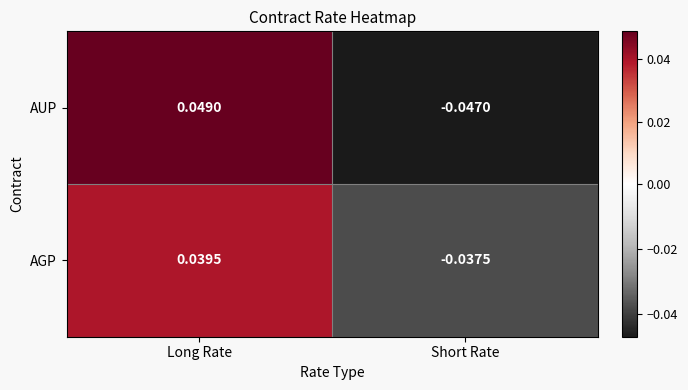

Which series changed the most between Long Rate and Short Rate?

AUP